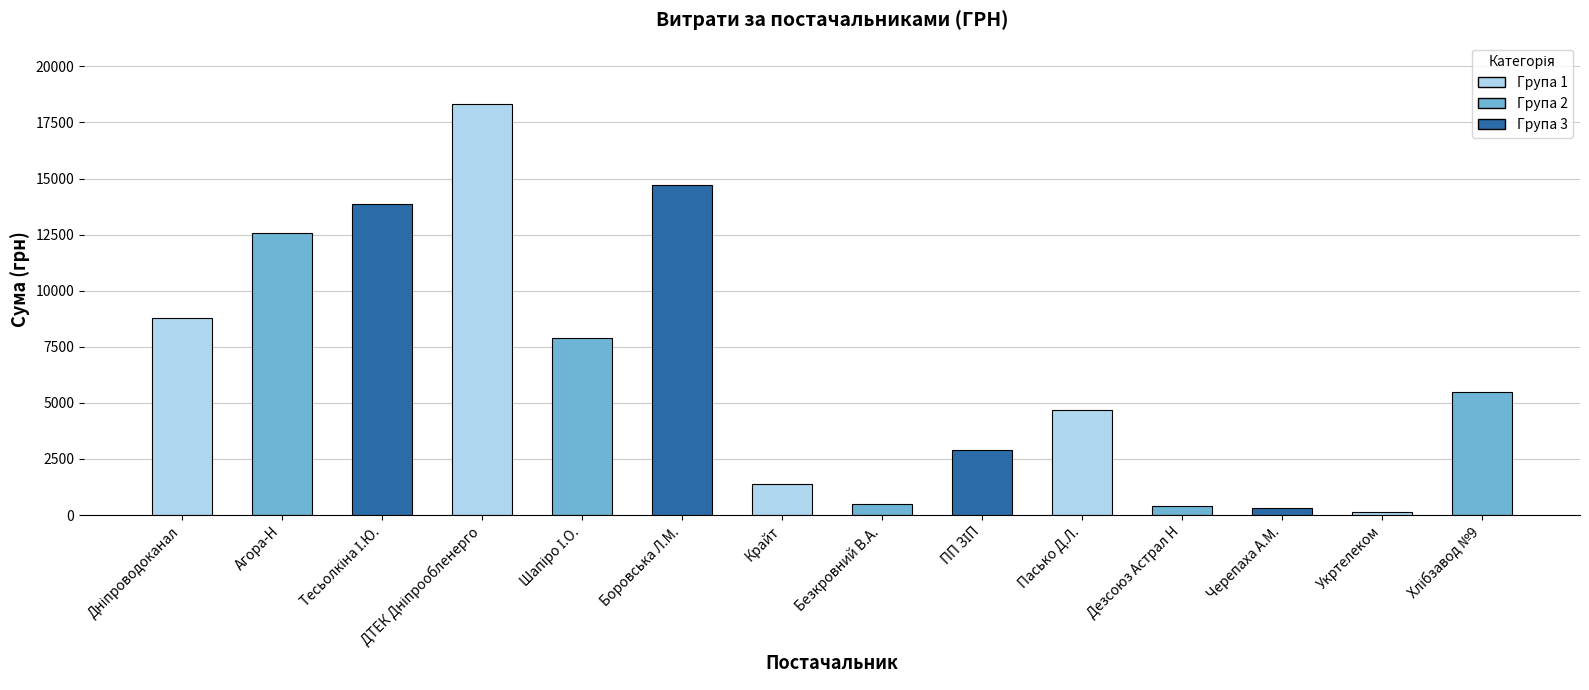

What is the difference between the maximum and minimum values?

18174.5